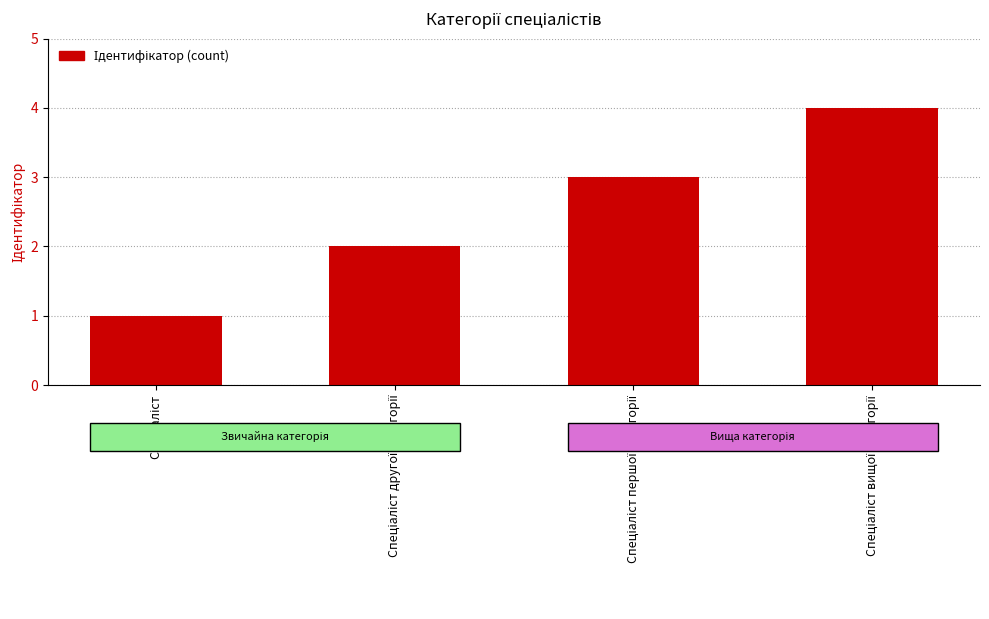

What is the sum of all values?

10